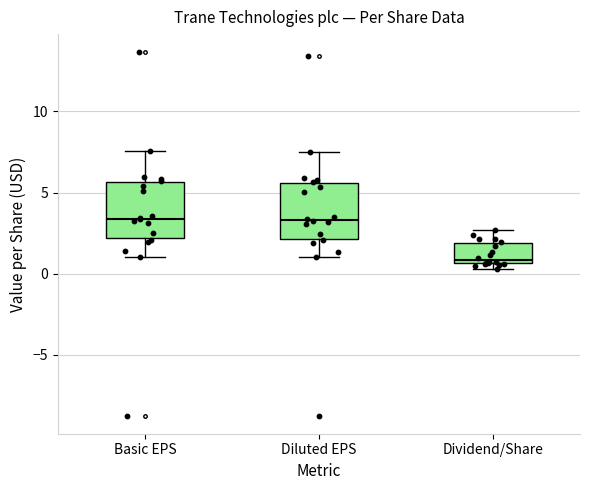

Reading left to right, transcribe this box plot: for each box, give where its median line is, the range the box spans, and where its two whiskers end, as read against the y-axis. The values are not printed on the chart, so give them approximately, as read against the axis.

Basic EPS: median 3.5, box 2.0 to 5.5, whiskers 1.0 to 7.5
Diluted EPS: median 3.5, box 2.0 to 5.5, whiskers 1.0 to 7.5
Dividend/Share: median 1.0, box 0.5 to 2.0, whiskers 0.5 (just below the box's lower edge) to 2.5